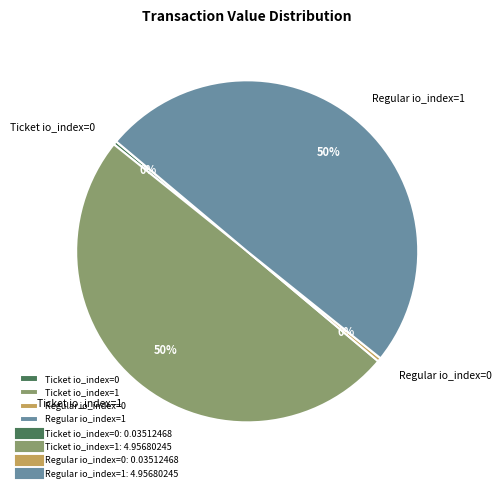

True or false: Ticket io_index=0 accounts for 0% of the total.

True